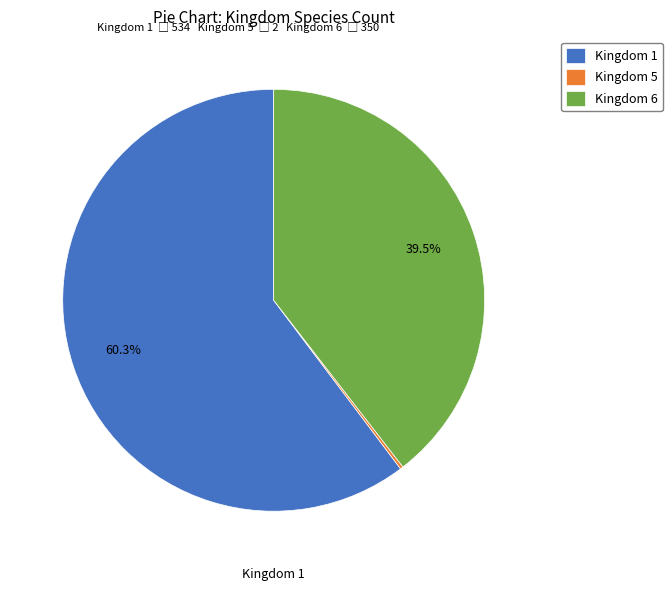

Between Kingdom 1 and Kingdom 6, which is larger?

Kingdom 1